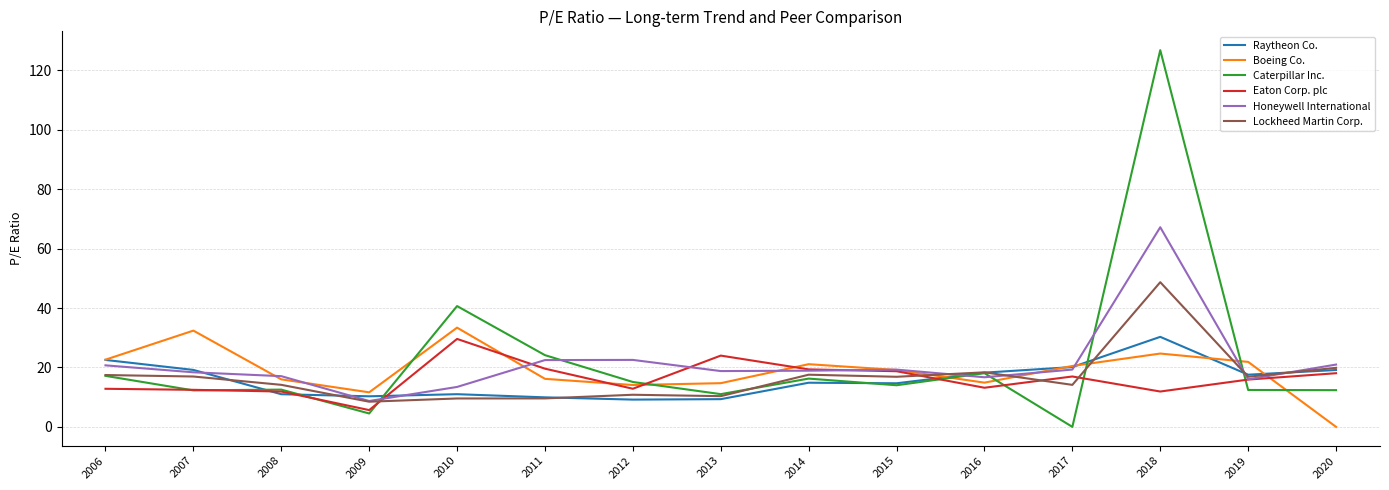

What is the spread (max minus min) of values at 2007?

20.1